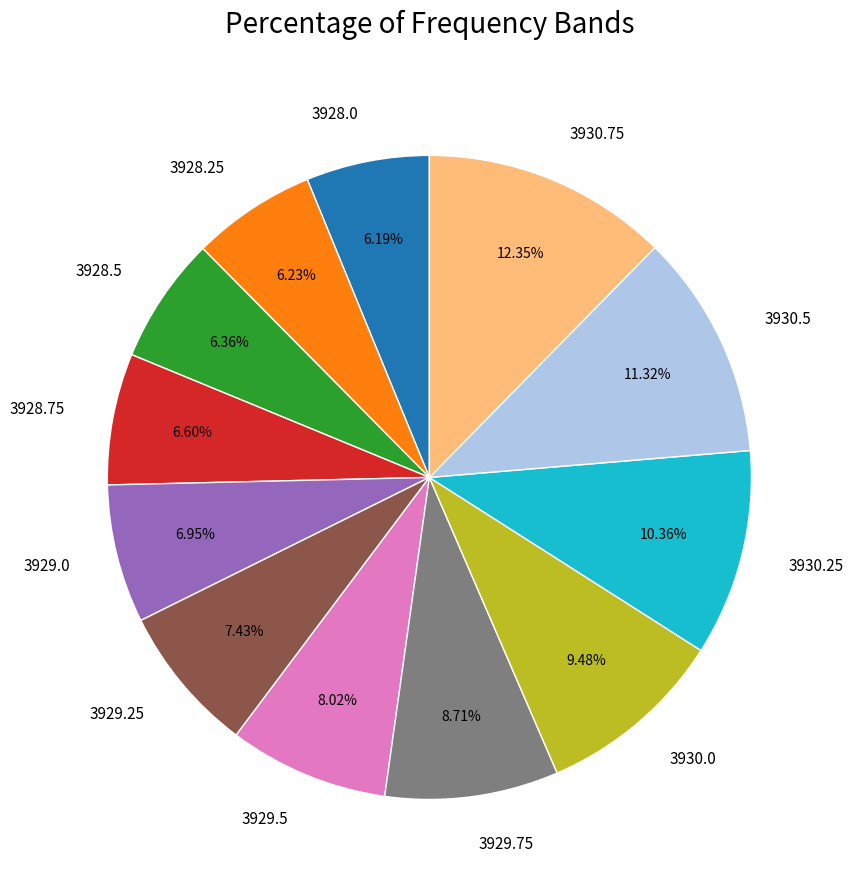

To the nearest percent, what is the average slice percentage?

8%